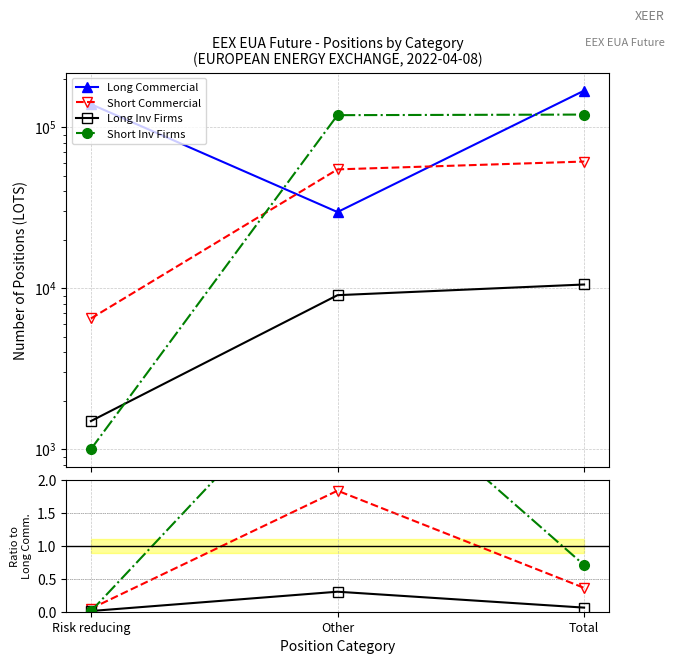

How many values in the Long Commercial series are below 139199?

1